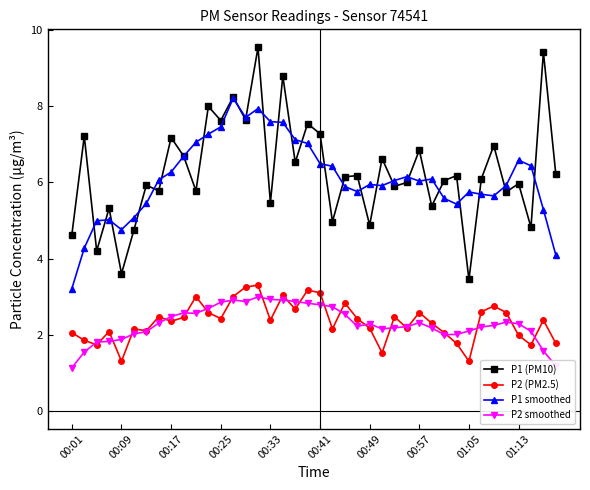

True or false: P2 (PM2.5) has more than 0 interior local peaks.

True